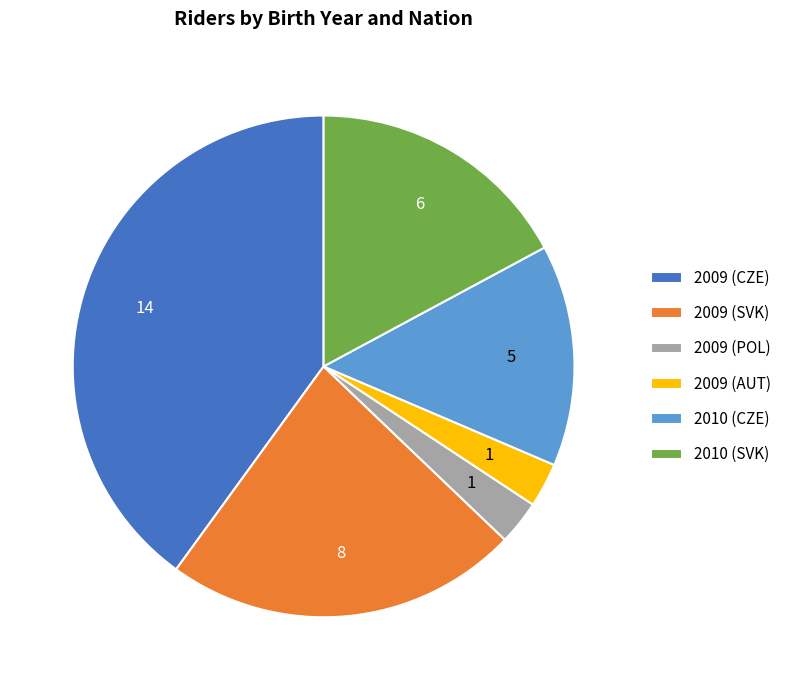

What is the largest slice in the pie chart?

2009 (CZE)